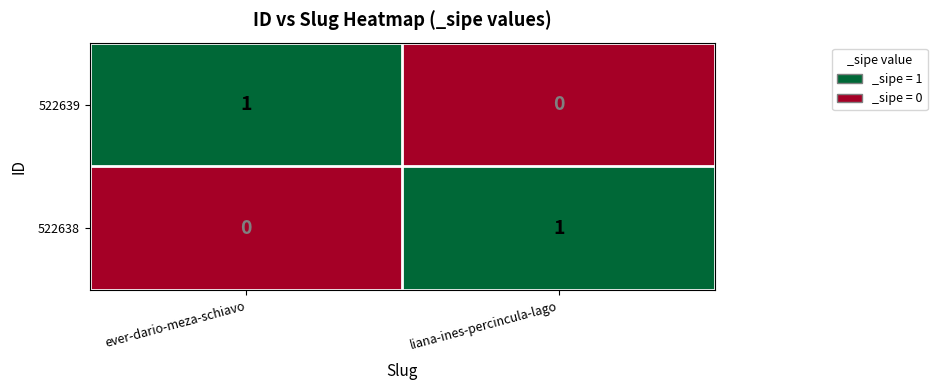

What is the difference between the highest and lowest values at ever-dario-meza-schiavo?

1